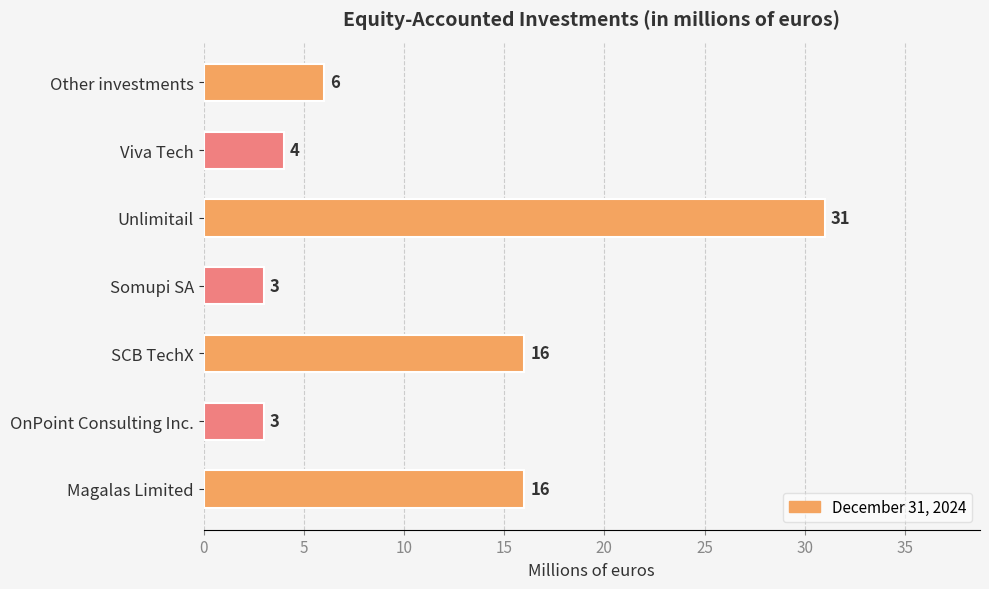

Reading bottom to top, list all the values displayed in this chart.

Magalas Limited=16	OnPoint Consulting Inc.=3	SCB TechX=16	Somupi SA=3	Unlimitail=31	Viva Tech=4	Other investments=6